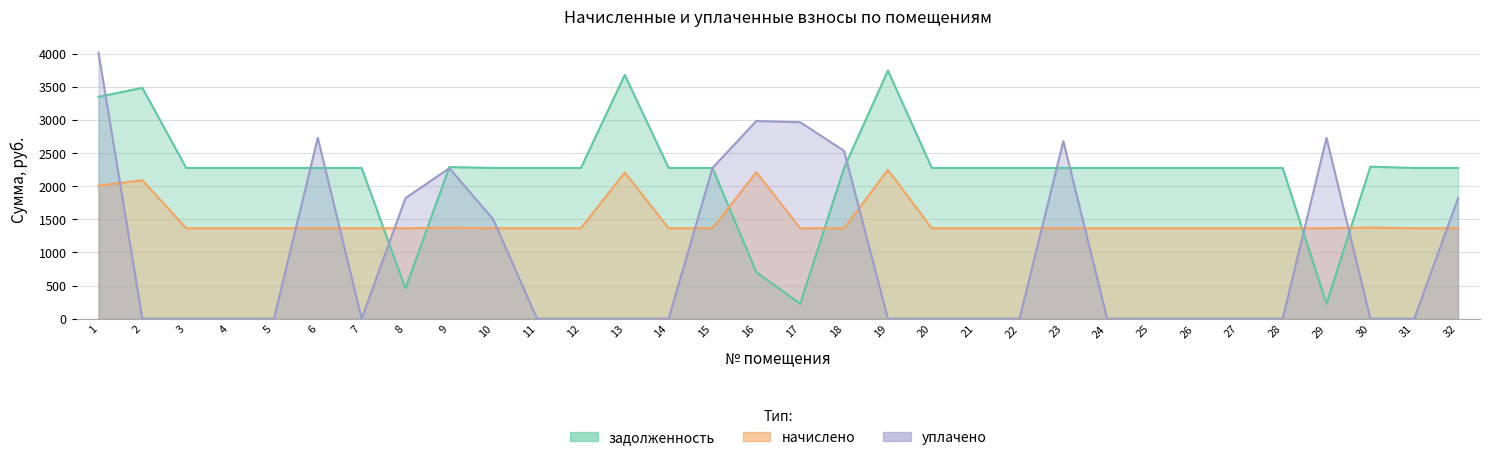

What is the difference between the second highest and minimum values in the уплачено series?

2983.9